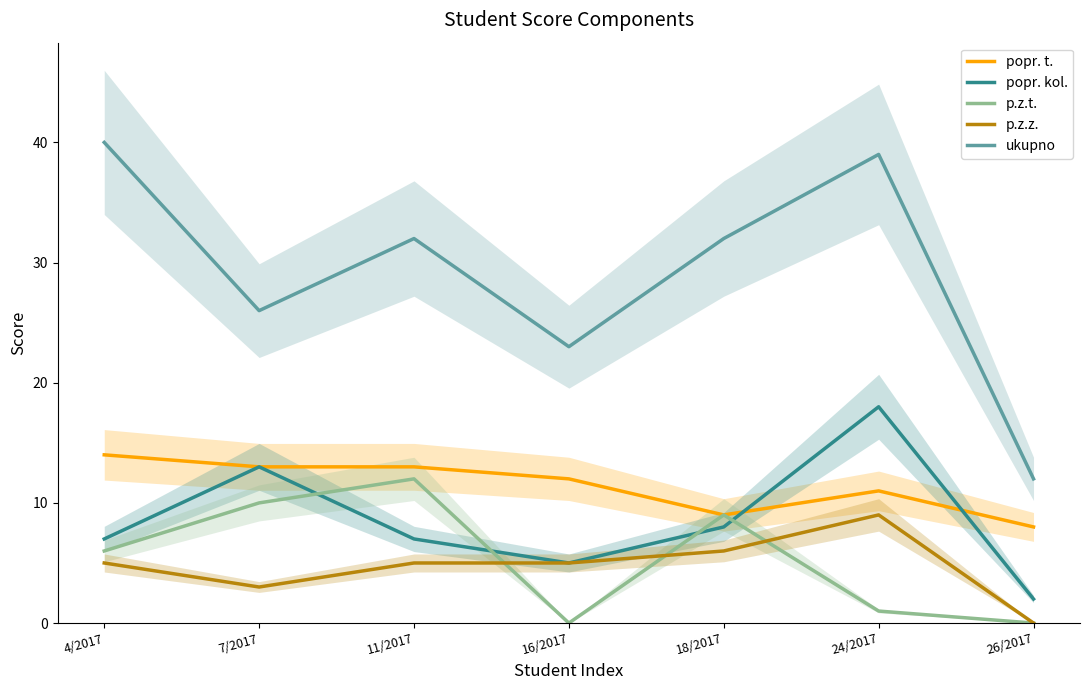

True or false: popr. kol. and ukupno cross at least once.

False